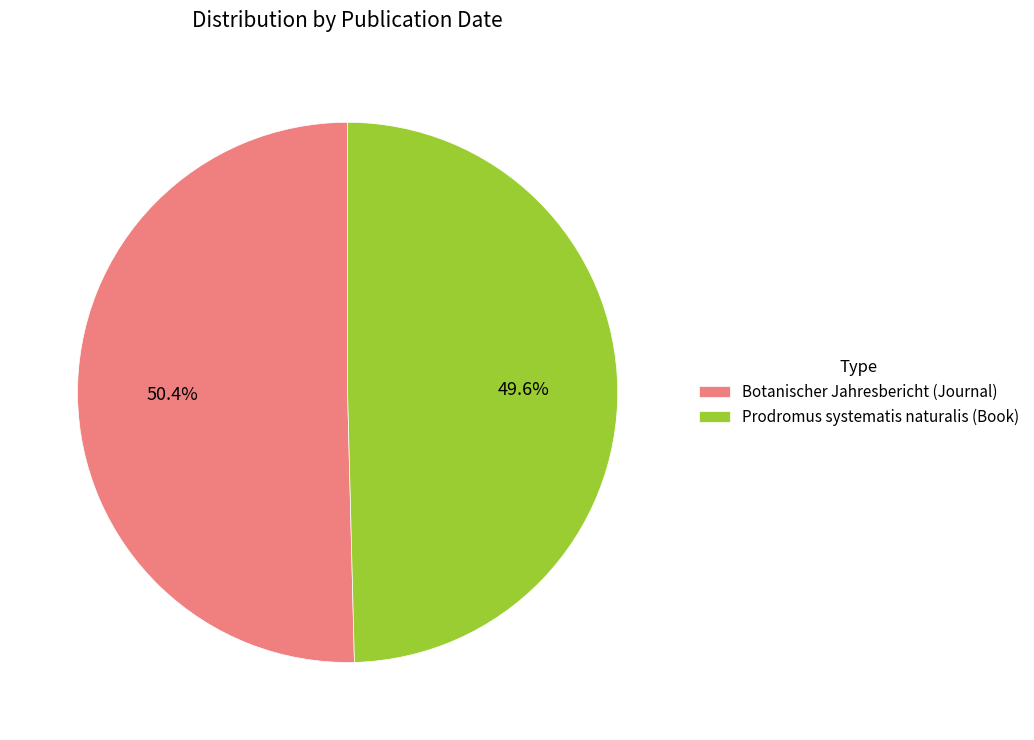

Which slice is the largest?

Botanischer Jahresbericht (Journal)